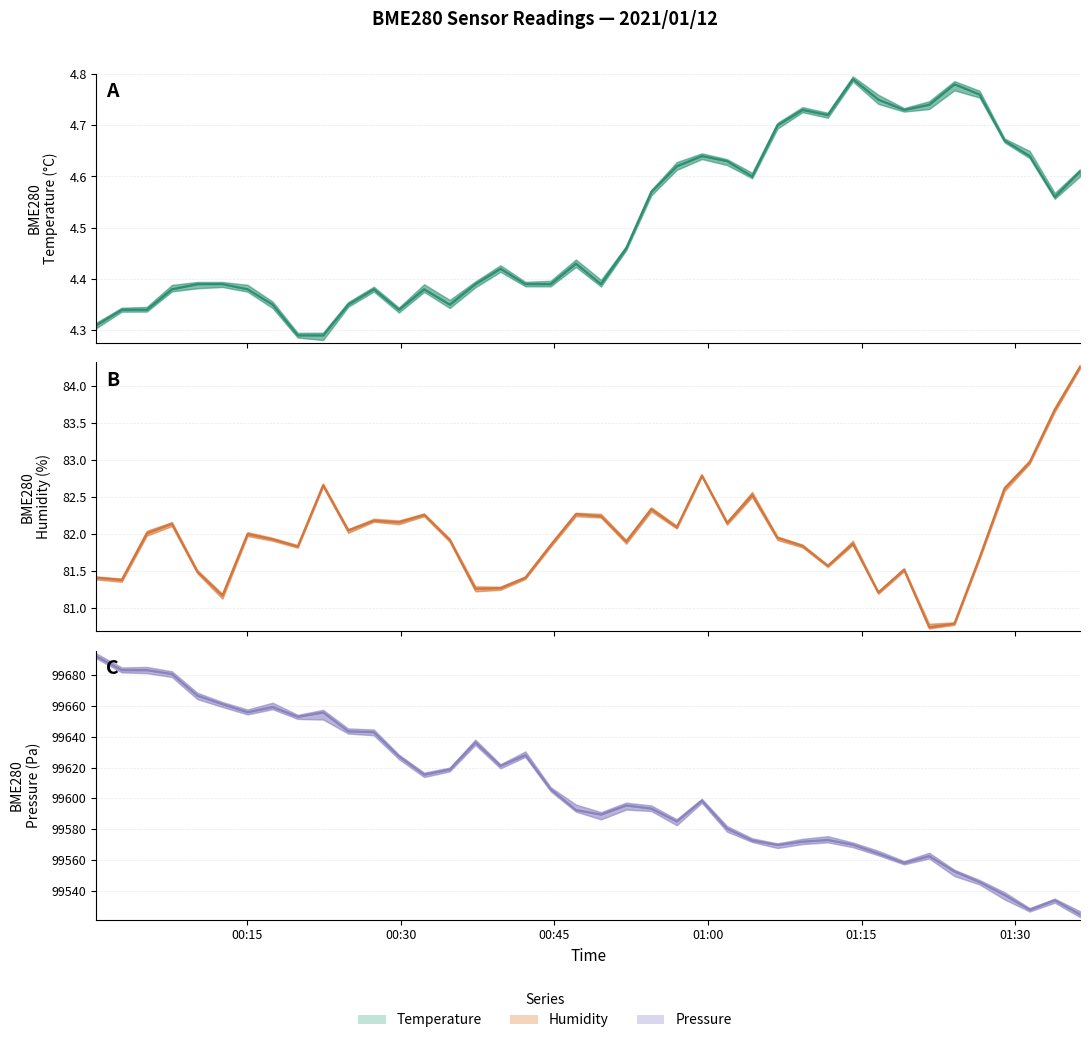

True or false: BME280_humidity has more than 2 interior local peaks.

True